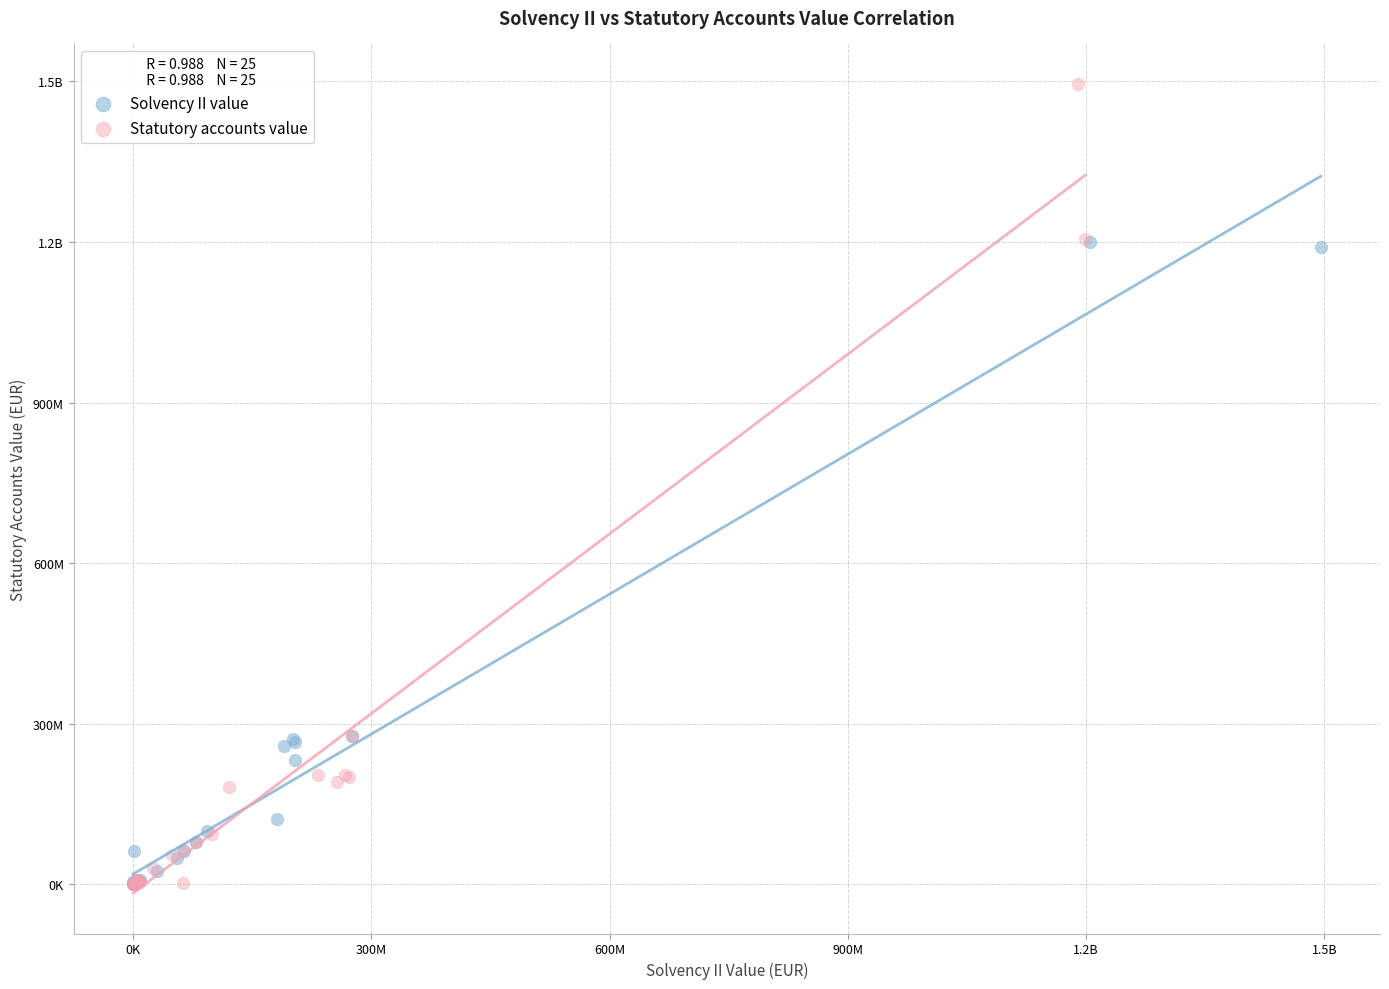

What are all the series names shown in the legend?

Solvency II value, Statutory accounts value